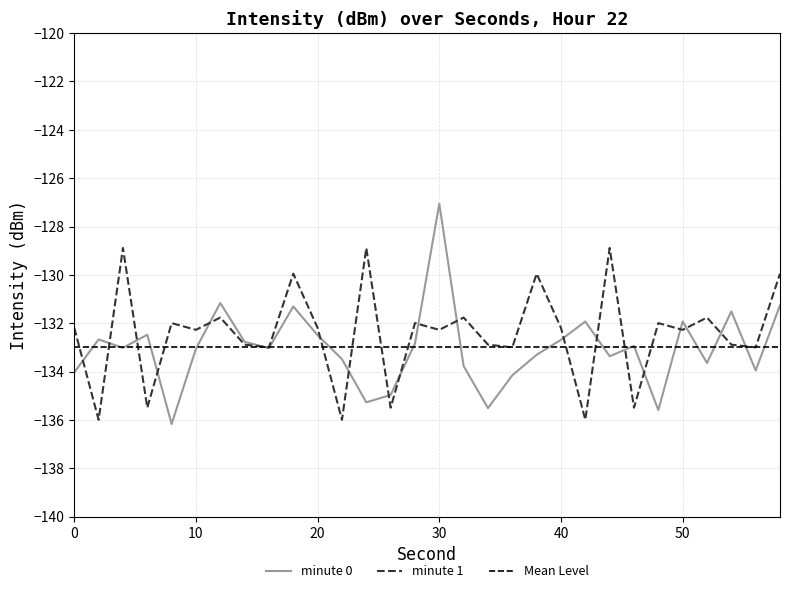

At which label does minute 0 first exceed -133?

2